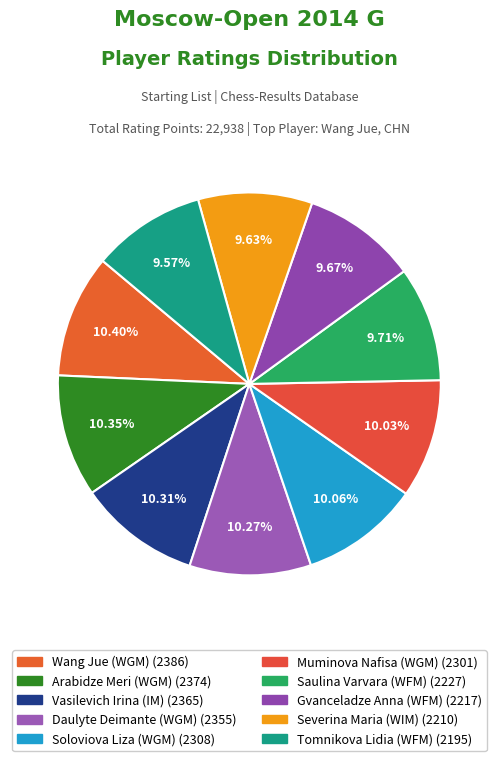

Is Severina Maria (WIM) the majority of the pie?

No